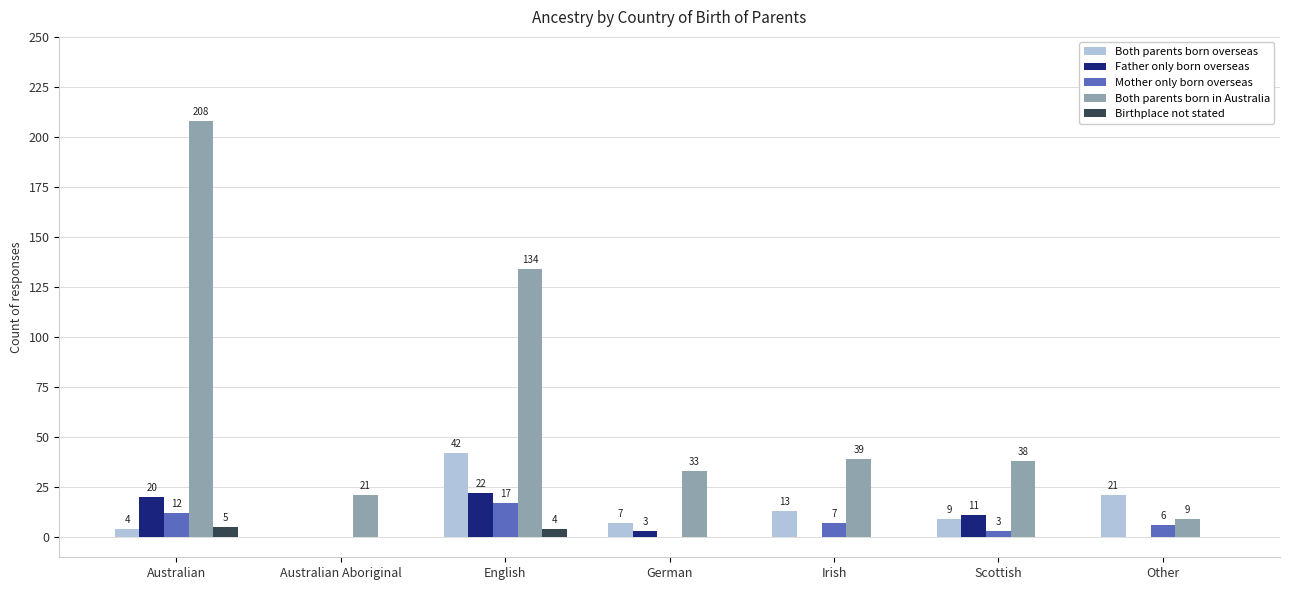

What is the highest value of the Both parents born in Australia series?

208